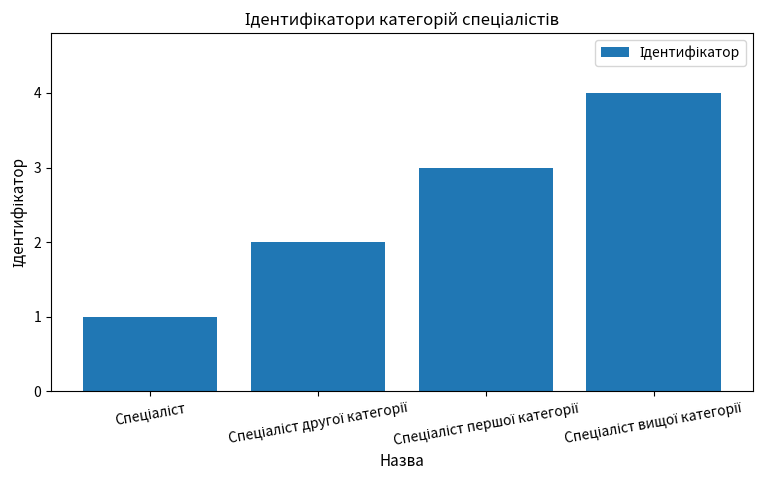

How many data points are less than 3?

2